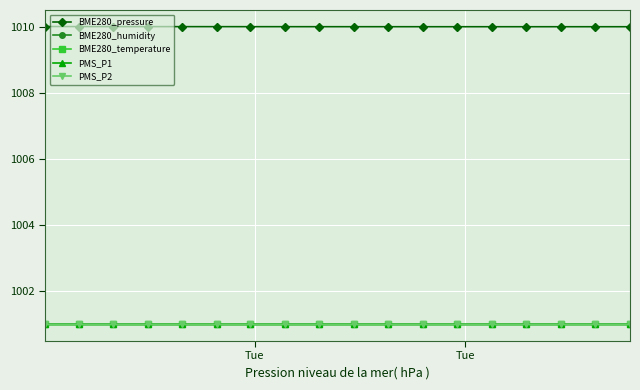

Which series has the largest total across all categories?

BME280_pressure